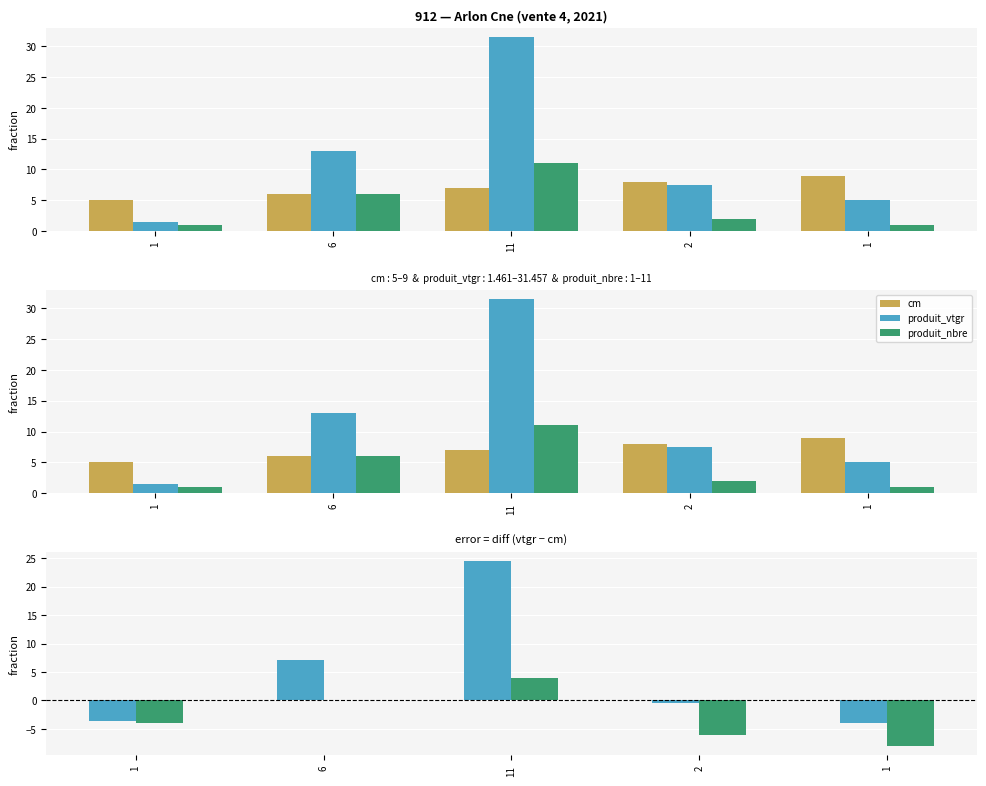

At which label does produit_nbre first exceed -4?

6